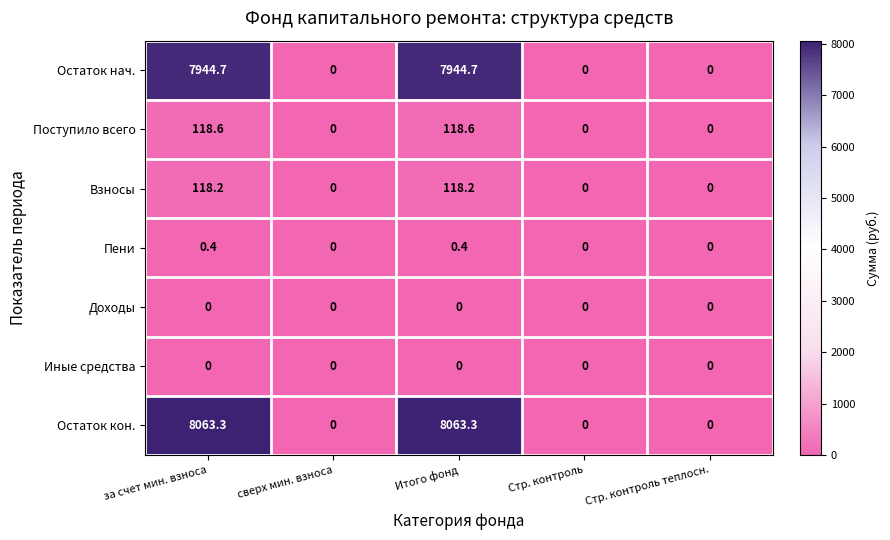

What is the total value across all series at Итого фонд?

16245.2